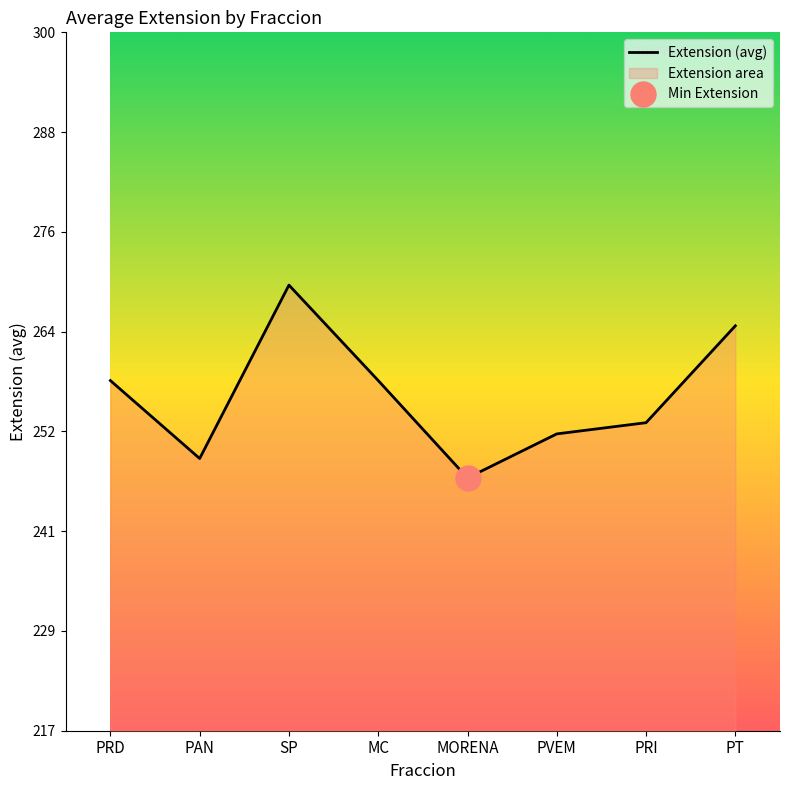

Does the chart display data point markers on the line(s)?

No